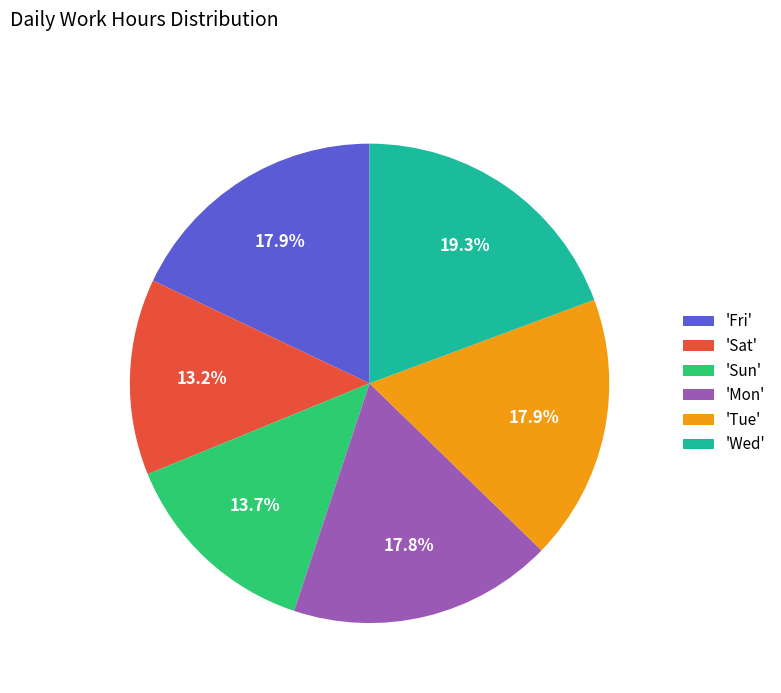

What is the largest slice in the pie chart?

'Wed'